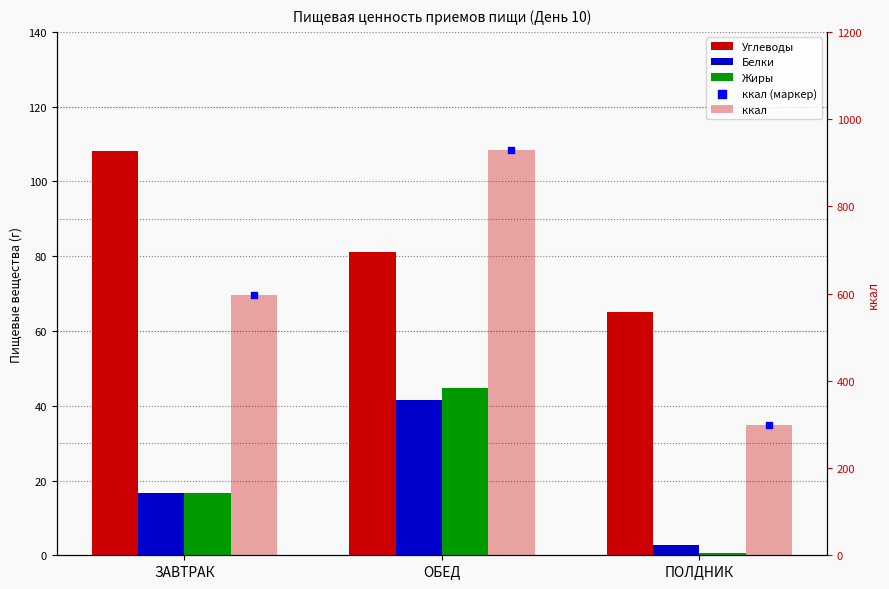

Which series reaches the minimum Y coordinate?

Жиры